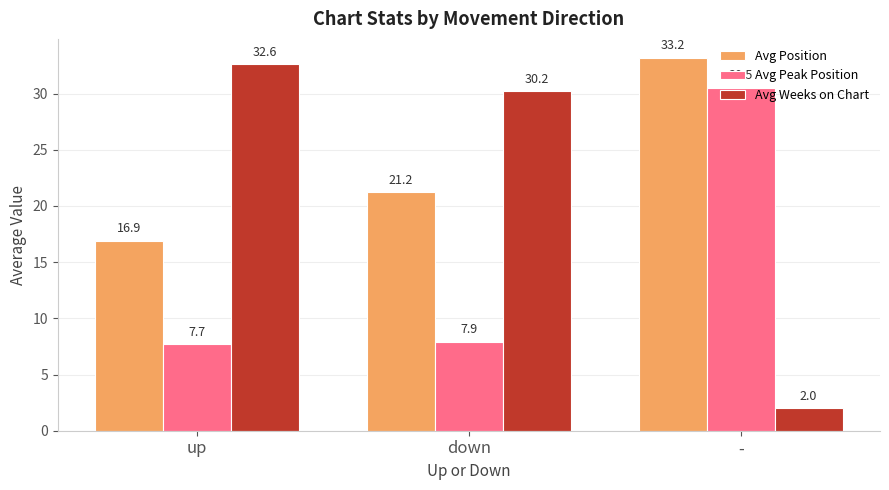

Is it true that Avg Peak Position equals 30.5 at -?

True